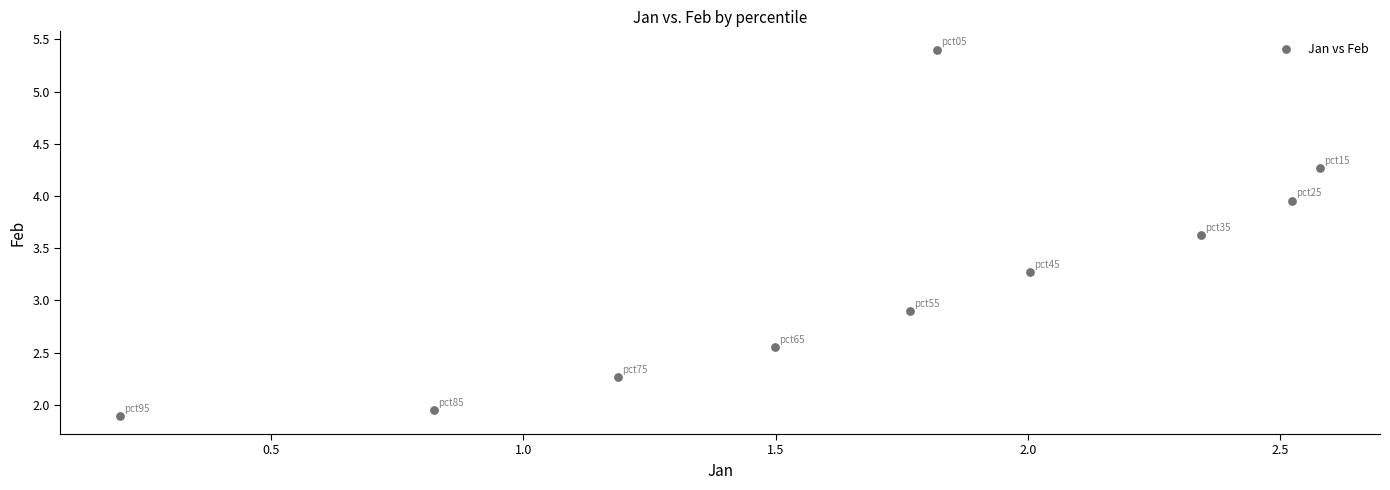

What Y value in the scatter plot is closest to 3?

2.9